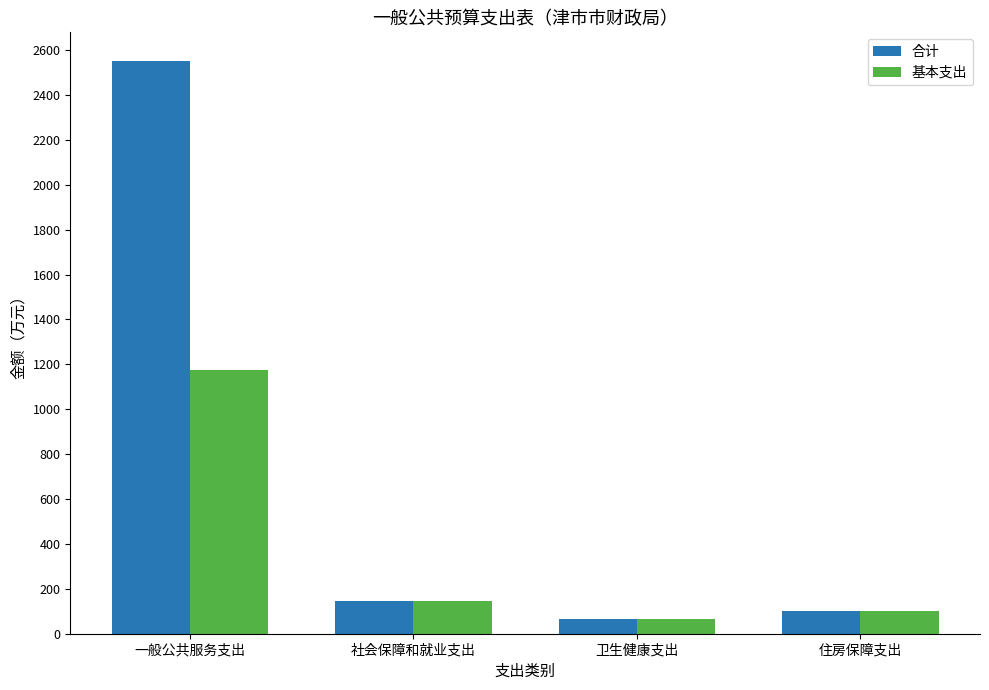

The 合计 series shows 100.0 at 住房保障支出. True or false?

True